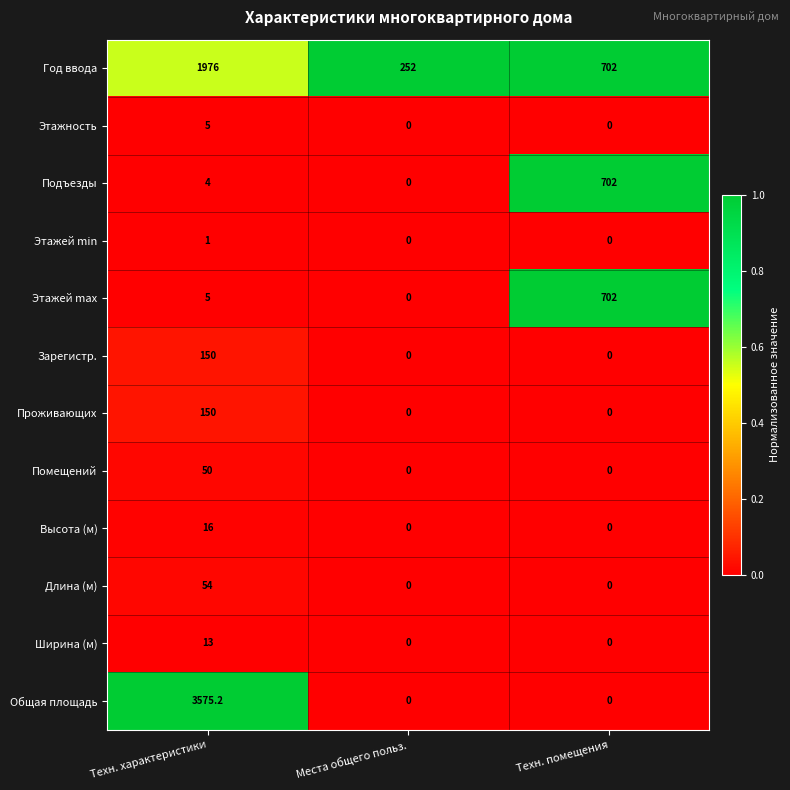

Count the number of categories in the chart.

3